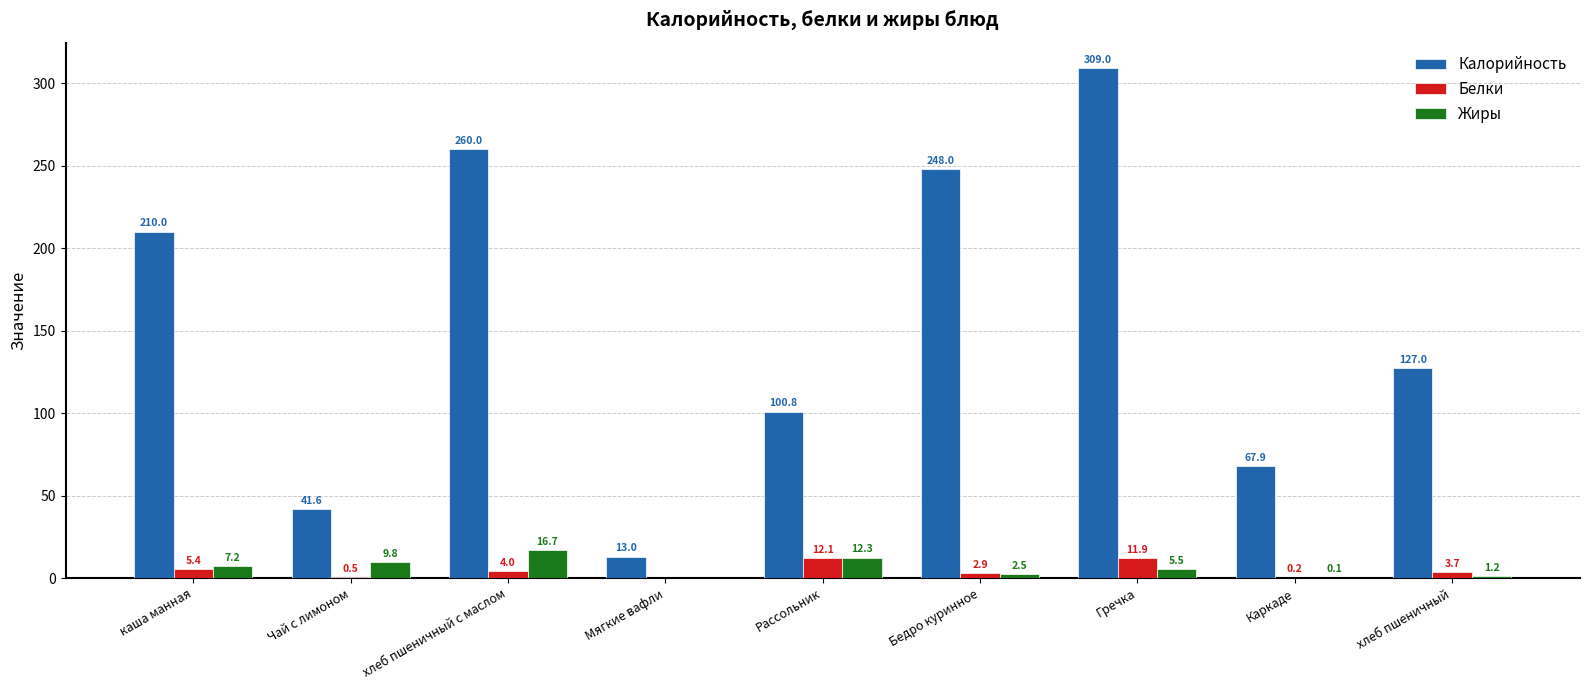

What are all the series names shown in the legend?

Калорийность, Белки, Жиры